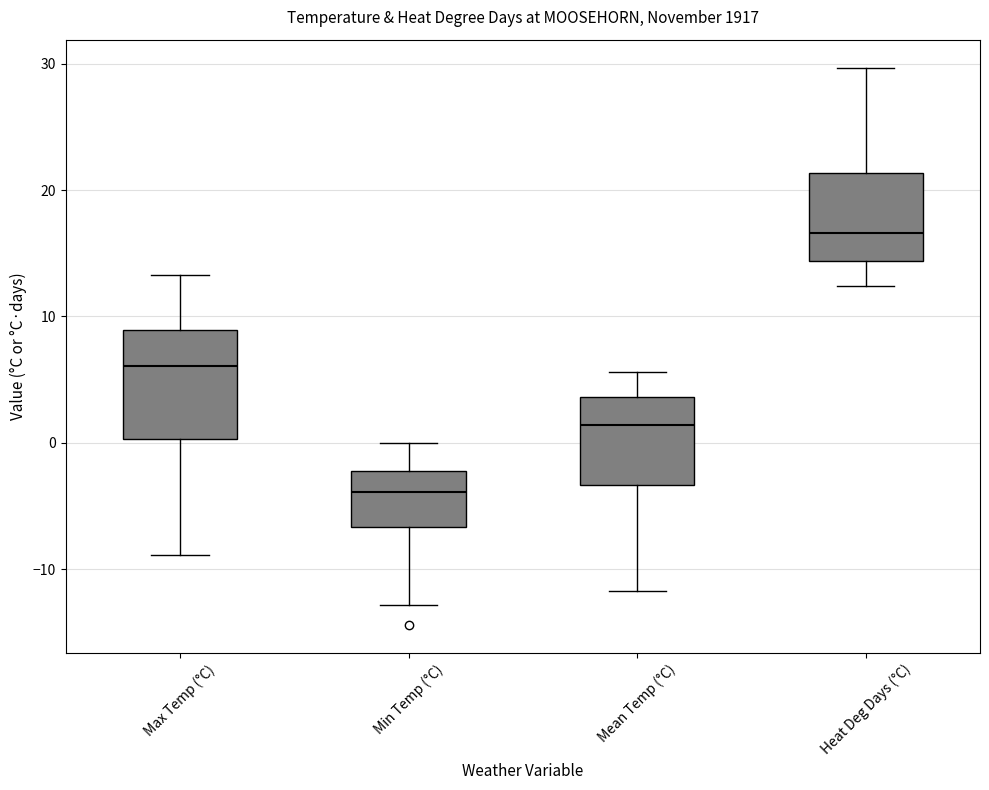

Where does the upper whisker of the box for Mean Temp (°C) end on the y-axis? The values are not printed on the chart, so give them approximately, as read against the axis.

6